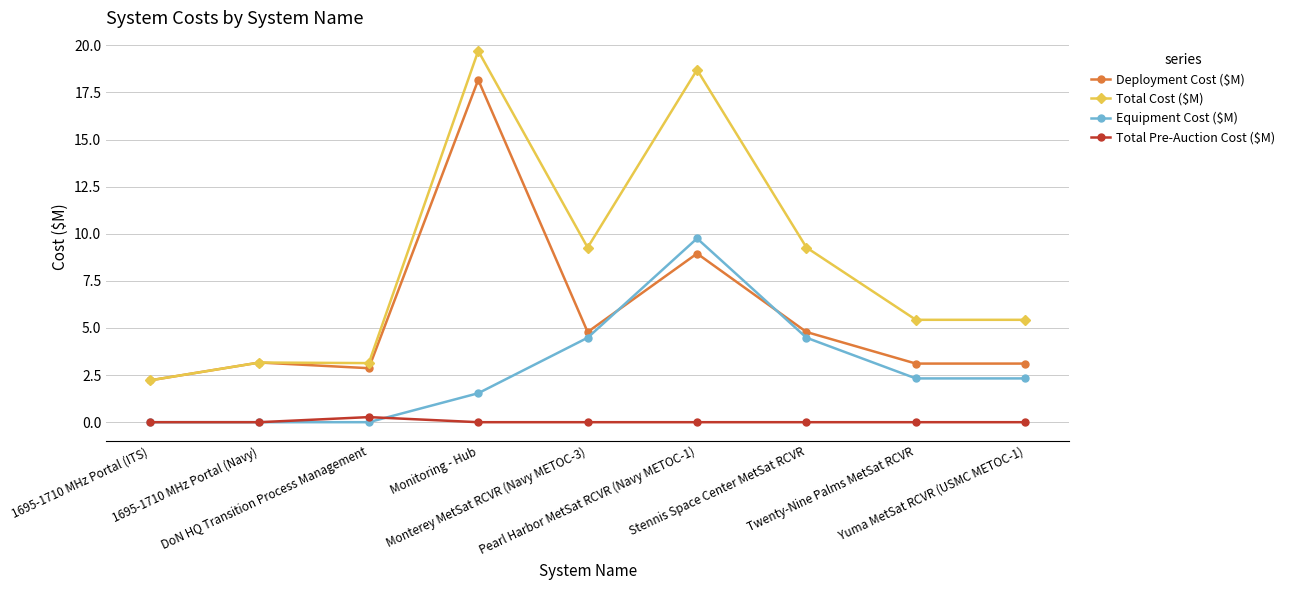

Which series has the largest total across all categories?

Total Cost ($M)